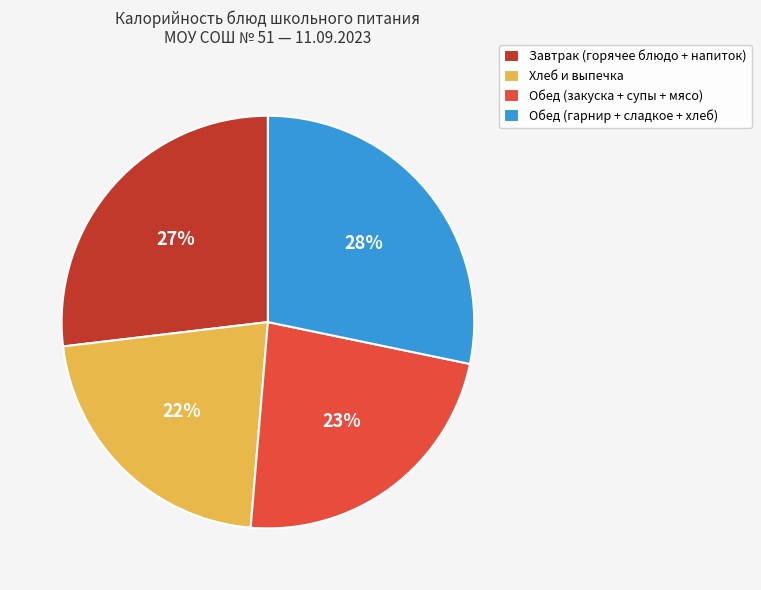

Count the number of slices in the pie.

4